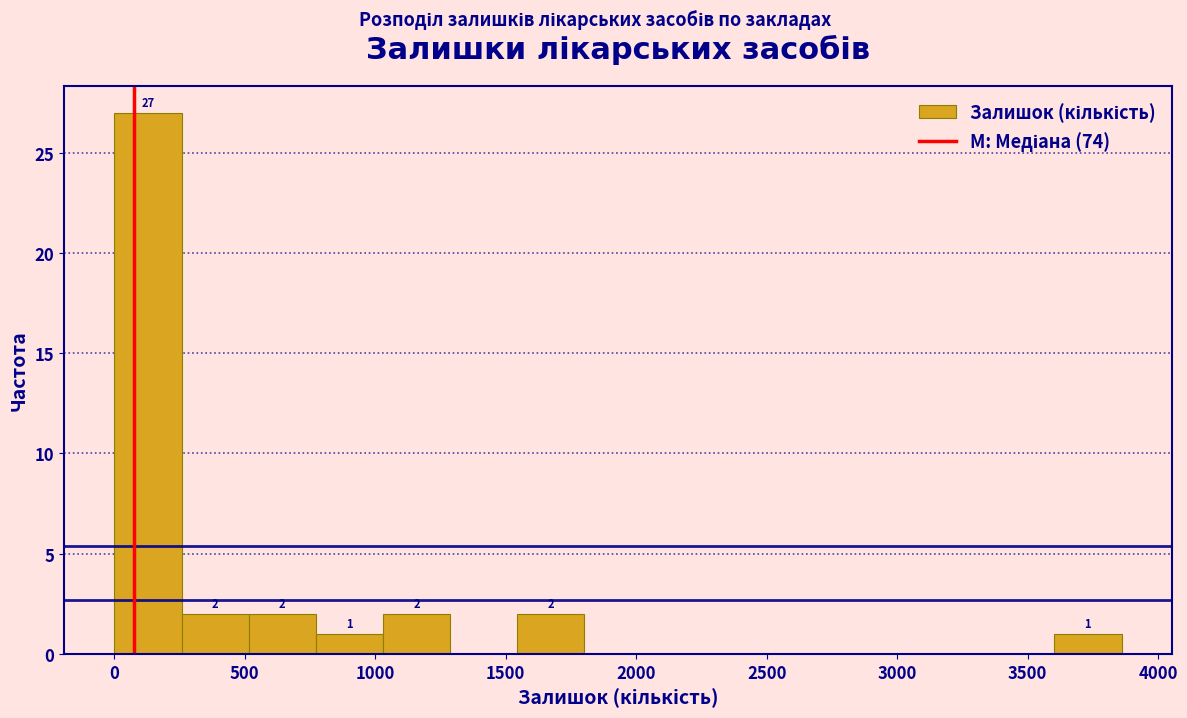

Which range on the x-axis has the tallest bar?

0 to 250